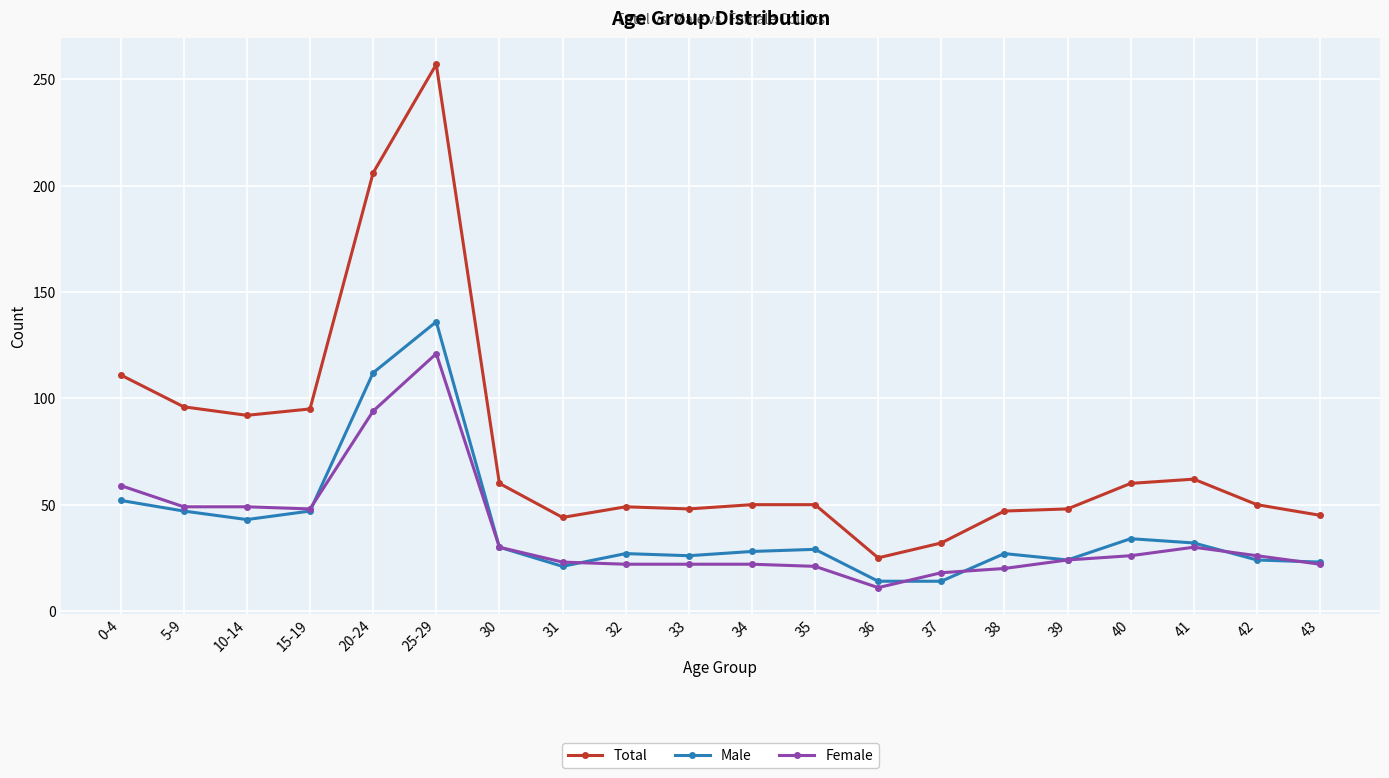

Rank the series at 10-14 from highest to lowest value.

Total, Female, Male